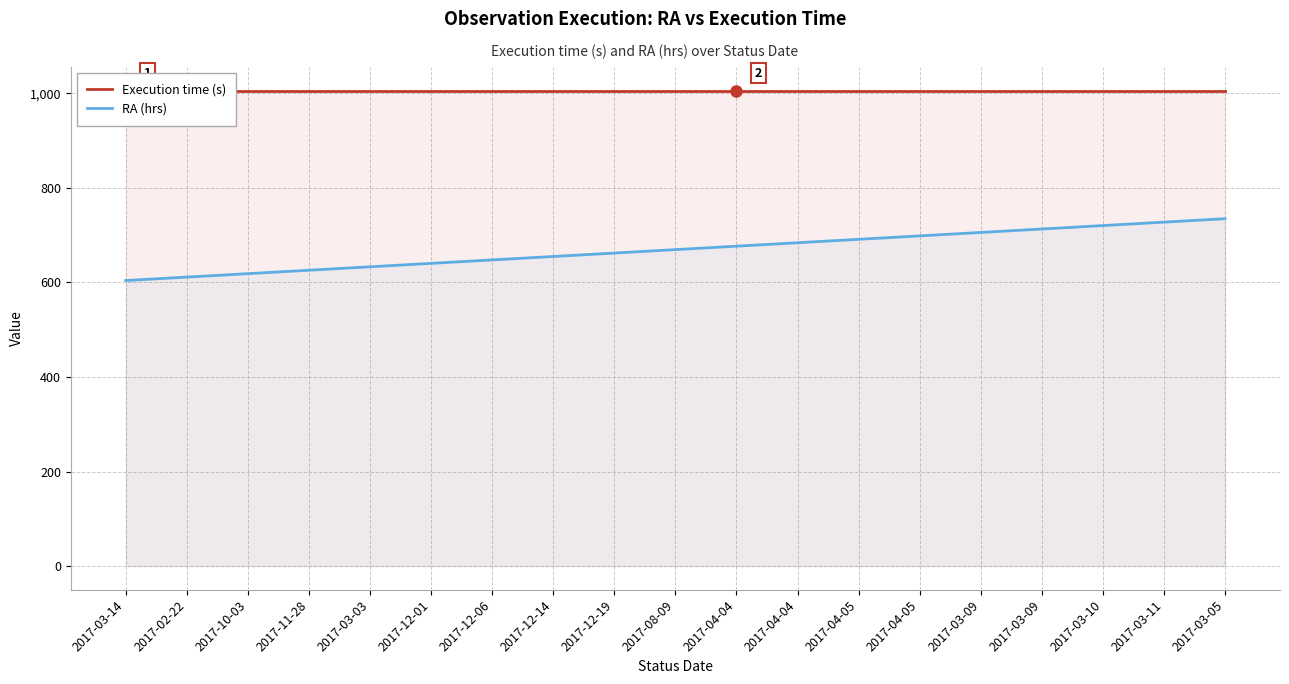

What is the sum of all RA (hrs) values?

12716.8